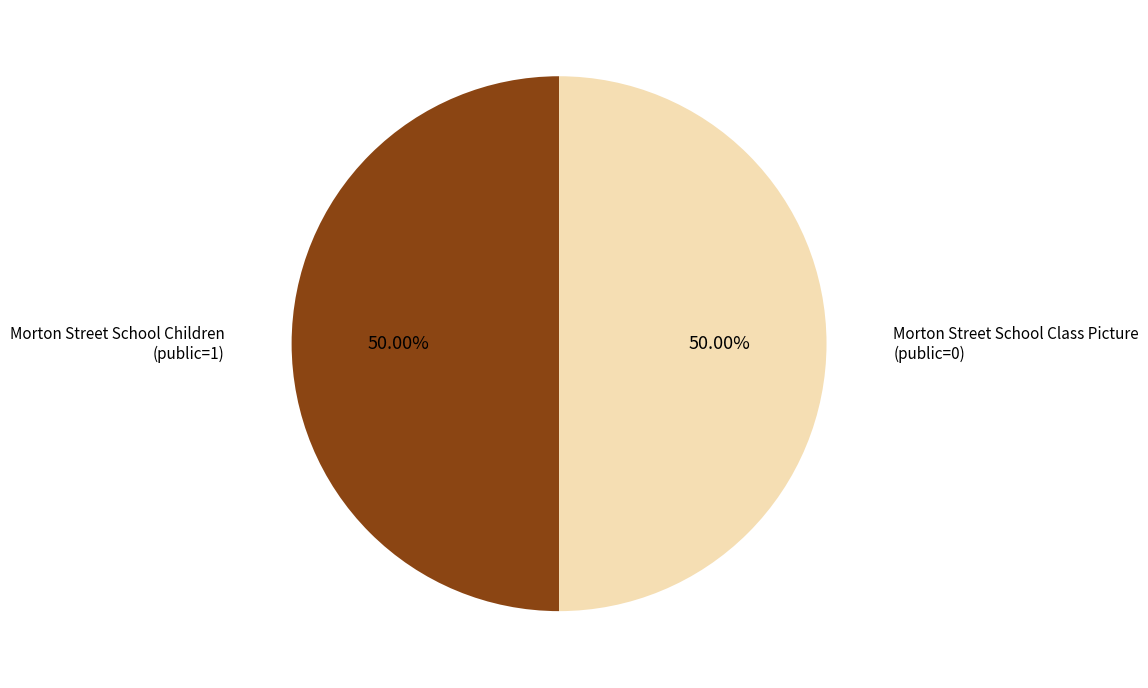

Do Morton Street School Children and Morton Street School Class Picture together represent more than half of the pie?

Yes